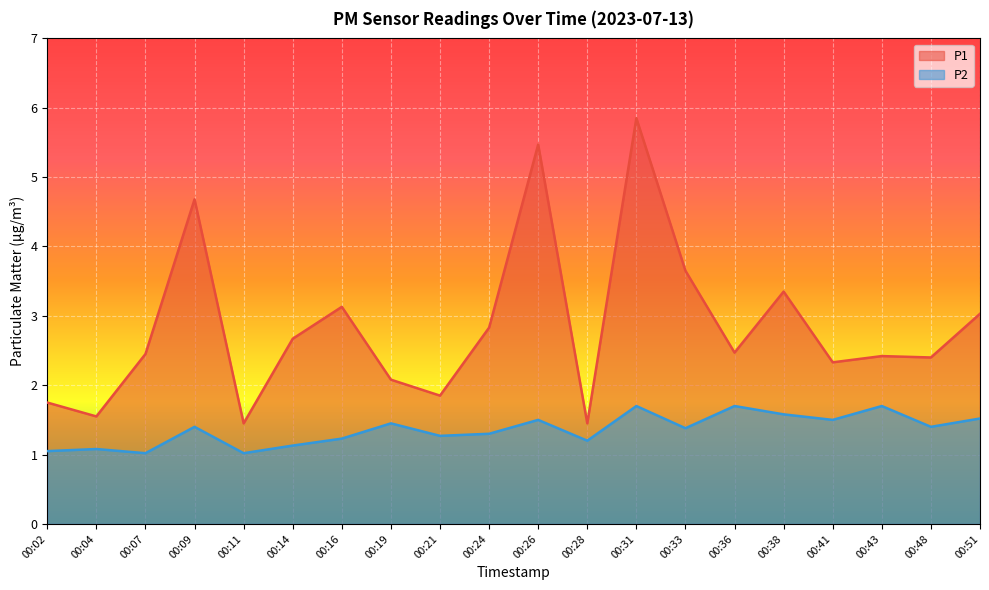

The P2 series shows 1.4 at 00:19. True or false?

True